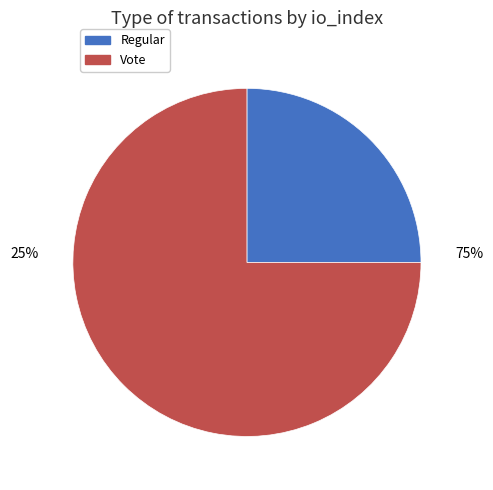

Which slice represents more than half of the pie?

Vote